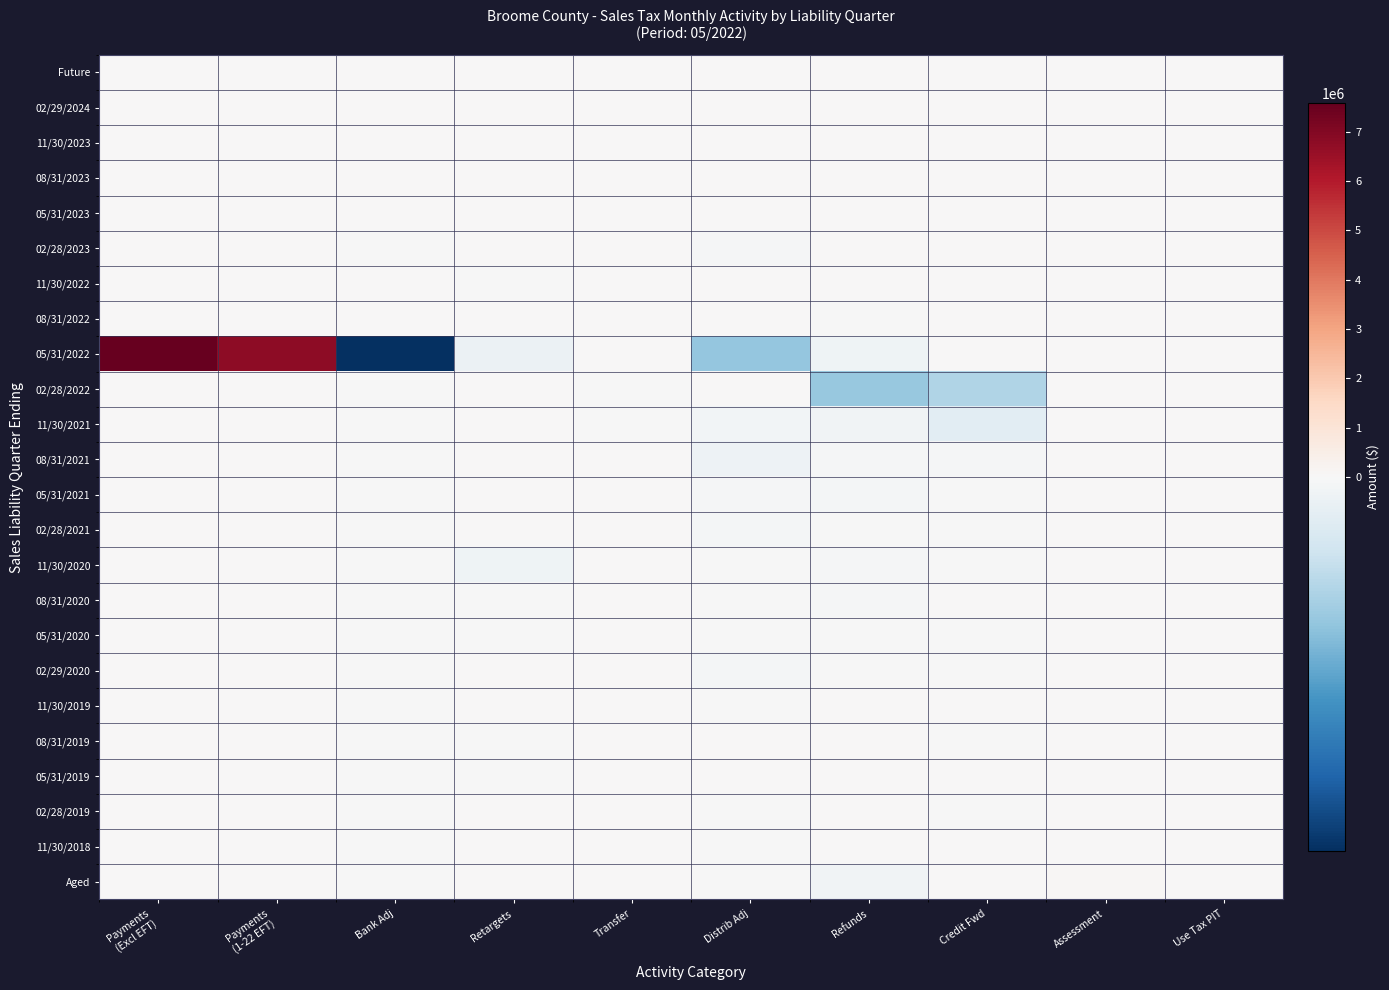

Reading left to right, transcribe all the data shown in this chart.

Future: Payments
(Excl EFT)=0.0	Payments
(1-22 EFT)=0.0	Bank Adj=0.0	Retargets=0.0	Transfer=0.0	Distrib Adj=0.0	Refunds=0.0	Credit Fwd=0.0	Assessment=0.0	Use Tax PIT=0.0
02/29/2024: Payments
(Excl EFT)=0.0	Payments
(1-22 EFT)=0.0	Bank Adj=0.0	Retargets=0.0	Transfer=0.0	Distrib Adj=0.0	Refunds=0.0	Credit Fwd=0.0	Assessment=0.0	Use Tax PIT=0.0
11/30/2023: Payments
(Excl EFT)=0.0	Payments
(1-22 EFT)=0.0	Bank Adj=0.0	Retargets=0.0	Transfer=0.0	Distrib Adj=0.0	Refunds=0.0	Credit Fwd=0.0	Assessment=0.0	Use Tax PIT=0.0
08/31/2023: Payments
(Excl EFT)=0.0	Payments
(1-22 EFT)=0.0	Bank Adj=0.0	Retargets=0.0	Transfer=0.0	Distrib Adj=0.0	Refunds=0.0	Credit Fwd=0.0	Assessment=0.0	Use Tax PIT=0.0
05/31/2023: Payments
(Excl EFT)=0.0	Payments
(1-22 EFT)=0.0	Bank Adj=0.0	Retargets=0.0	Transfer=0.0	Distrib Adj=0.0	Refunds=0.0	Credit Fwd=0.0	Assessment=0.0	Use Tax PIT=0.0
02/28/2023: Payments
(Excl EFT)=950.8	Payments
(1-22 EFT)=0.0	Bank Adj=-32.8	Retargets=32.2	Transfer=0.0	Distrib Adj=-1533.6	Refunds=0.0	Credit Fwd=27.1	Assessment=0.0	Use Tax PIT=0.0
11/30/2022: Payments
(Excl EFT)=0.0	Payments
(1-22 EFT)=0.0	Bank Adj=0.0	Retargets=-96.4	Transfer=0.0	Distrib Adj=0.0	Refunds=0.0	Credit Fwd=0.0	Assessment=0.0	Use Tax PIT=0.0
08/31/2022: Payments
(Excl EFT)=0.0	Payments
(1-22 EFT)=214.8	Bank Adj=0.0	Retargets=0.0	Transfer=0.0	Distrib Adj=0.0	Refunds=-0.7	Credit Fwd=0.3	Assessment=0.0	Use Tax PIT=0.0
05/31/2022: Payments
(Excl EFT)=7580957.0	Payments
(1-22 EFT)=6791776.6	Bank Adj=-109276.3	Retargets=-6028.0	Transfer=0.0	Distrib Adj=-42439.9	Refunds=-4900.4	Credit Fwd=45899.1	Assessment=1.2	Use Tax PIT=0.0
02/28/2022: Payments
(Excl EFT)=25338.4	Payments
(1-22 EFT)=7.3	Bank Adj=-142.7	Retargets=4519.5	Transfer=-0.9	Distrib Adj=58583.5	Refunds=-41772.6	Credit Fwd=-33030.3	Assessment=0.0	Use Tax PIT=1027.5
11/30/2021: Payments
(Excl EFT)=4363.3	Payments
(1-22 EFT)=0.0	Bank Adj=-81.2	Retargets=37.9	Transfer=-0.7	Distrib Adj=-3199.7	Refunds=-4098.2	Credit Fwd=-11881.7	Assessment=0.0	Use Tax PIT=0.0
08/31/2021: Payments
(Excl EFT)=9131.6	Payments
(1-22 EFT)=0.0	Bank Adj=-17.8	Retargets=5860.5	Transfer=0.0	Distrib Adj=-5810.5	Refunds=-918.7	Credit Fwd=-923.0	Assessment=0.0	Use Tax PIT=0.0
05/31/2021: Payments
(Excl EFT)=3039.7	Payments
(1-22 EFT)=0.0	Bank Adj=-69.6	Retargets=2225.8	Transfer=0.0	Distrib Adj=-1460.7	Refunds=-2440.3	Credit Fwd=-73.2	Assessment=0.0	Use Tax PIT=0.0
02/28/2021: Payments
(Excl EFT)=1614.2	Payments
(1-22 EFT)=0.0	Bank Adj=-62.2	Retargets=81.8	Transfer=0.0	Distrib Adj=-2052.6	Refunds=-636.5	Credit Fwd=-11.1	Assessment=0.0	Use Tax PIT=15.3
11/30/2020: Payments
(Excl EFT)=1858.4	Payments
(1-22 EFT)=0.0	Bank Adj=-65.3	Retargets=-4722.3	Transfer=0.0	Distrib Adj=-445.9	Refunds=-1429.5	Credit Fwd=-1.3	Assessment=0.0	Use Tax PIT=0.0
08/31/2020: Payments
(Excl EFT)=1131.8	Payments
(1-22 EFT)=0.0	Bank Adj=-32.2	Retargets=-15.0	Transfer=0.0	Distrib Adj=-311.2	Refunds=-880.1	Credit Fwd=14.3	Assessment=0.0	Use Tax PIT=0.0
05/31/2020: Payments
(Excl EFT)=1072.7	Payments
(1-22 EFT)=0.0	Bank Adj=-69.1	Retargets=-30.0	Transfer=0.0	Distrib Adj=-482.1	Refunds=-197.6	Credit Fwd=-249.9	Assessment=0.0	Use Tax PIT=0.0
02/29/2020: Payments
(Excl EFT)=1941.6	Payments
(1-22 EFT)=0.0	Bank Adj=-18.6	Retargets=4727.3	Transfer=0.0	Distrib Adj=-2479.0	Refunds=-132.5	Credit Fwd=-0.3	Assessment=0.0	Use Tax PIT=13.9
11/30/2019: Payments
(Excl EFT)=1416.4	Payments
(1-22 EFT)=0.0	Bank Adj=-22.8	Retargets=0.0	Transfer=0.0	Distrib Adj=-231.4	Refunds=0.0	Credit Fwd=0.0	Assessment=0.0	Use Tax PIT=0.0
08/31/2019: Payments
(Excl EFT)=1240.9	Payments
(1-22 EFT)=0.0	Bank Adj=-2.6	Retargets=-3.7	Transfer=0.0	Distrib Adj=23.4	Refunds=0.0	Credit Fwd=-18.9	Assessment=0.0	Use Tax PIT=0.0
05/31/2019: Payments
(Excl EFT)=2471.0	Payments
(1-22 EFT)=0.0	Bank Adj=-6.3	Retargets=-0.2	Transfer=0.0	Distrib Adj=368.6	Refunds=0.0	Credit Fwd=0.0	Assessment=0.0	Use Tax PIT=0.0
02/28/2019: Payments
(Excl EFT)=1031.6	Payments
(1-22 EFT)=0.0	Bank Adj=-2.1	Retargets=642.0	Transfer=0.0	Distrib Adj=-39.2	Refunds=0.0	Credit Fwd=-0.2	Assessment=0.0	Use Tax PIT=19.8
11/30/2018: Payments
(Excl EFT)=777.3	Payments
(1-22 EFT)=0.0	Bank Adj=-8.1	Retargets=1.1	Transfer=0.0	Distrib Adj=-32.5	Refunds=0.0	Credit Fwd=0.0	Assessment=0.0	Use Tax PIT=0.0
Aged: Payments
(Excl EFT)=405.6	Payments
(1-22 EFT)=0.0	Bank Adj=-0.9	Retargets=20.8	Transfer=0.0	Distrib Adj=-436.1	Refunds=-3626.1	Credit Fwd=0.0	Assessment=113906.2	Use Tax PIT=0.4